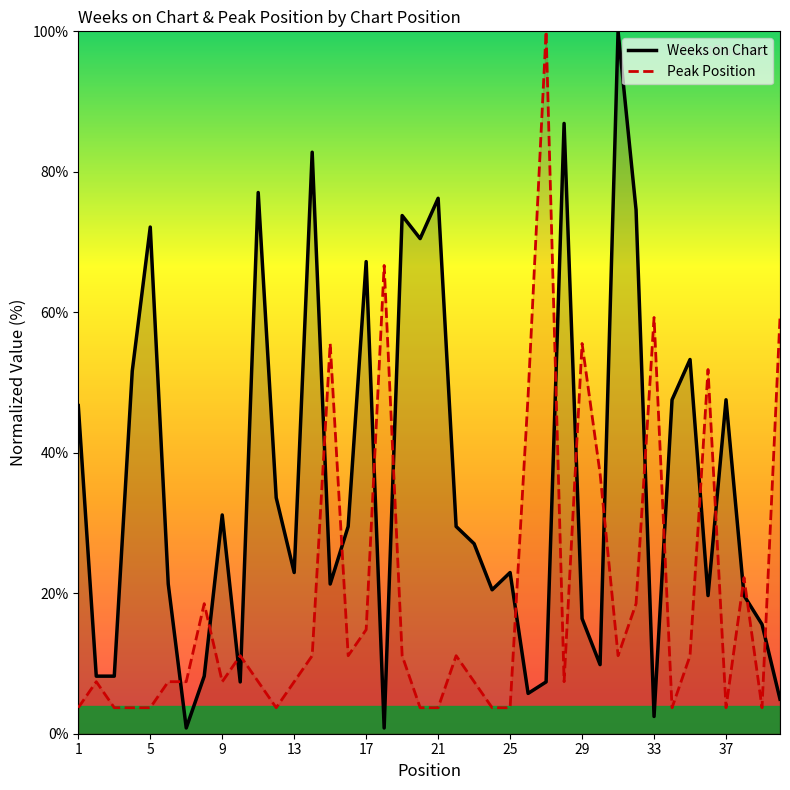

How many interior local peaks does the Peak Position series have?

11